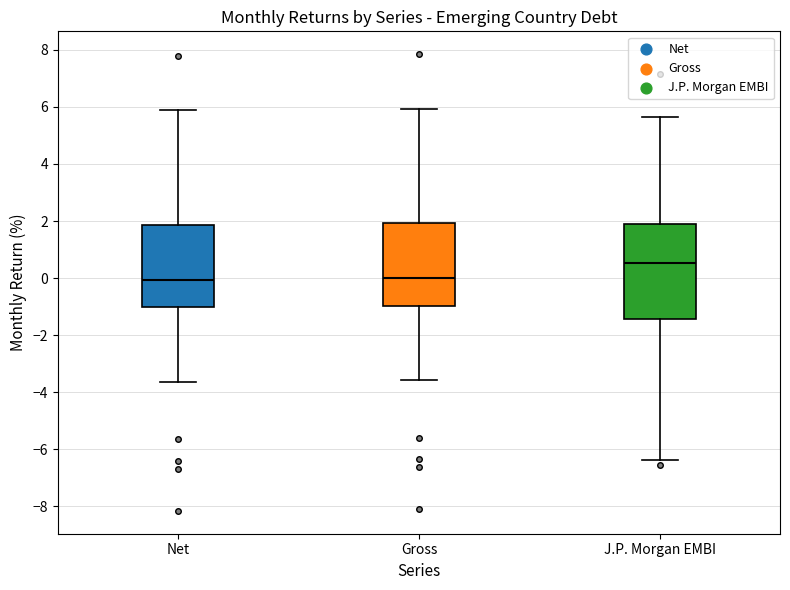

Reading left to right, read every box against the y-axis: the position of its median line, the range the box covers, and the ends of its whiskers. The values are not printed on the chart, so give them approximately, as read against the axis.

Net: median 0.0, box -1.0 to 1.8, whiskers -3.6 to 5.8
Gross: median 0.0, box -1.0 to 2.0, whiskers -3.6 to 6.0
J.P. Morgan EMBI: median 0.6, box -1.4 to 1.8, whiskers -6.4 to 5.6